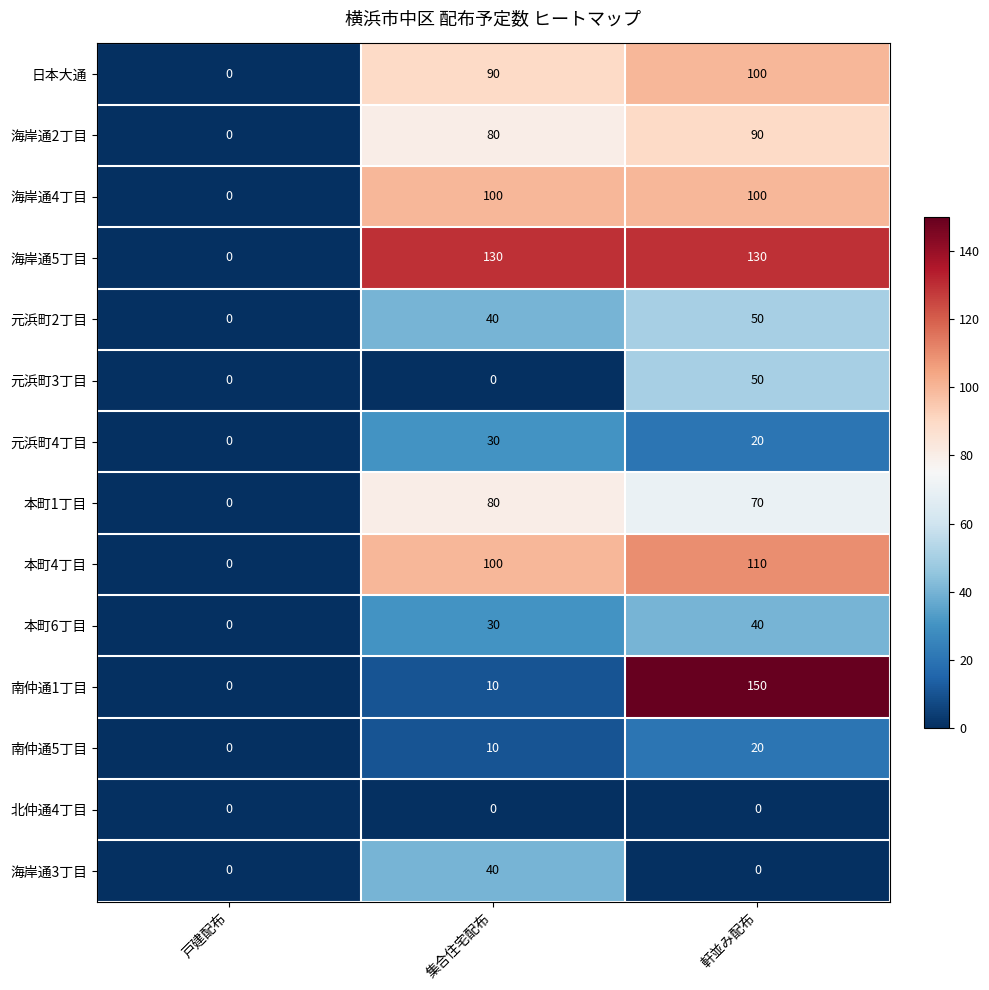

What is the total value across all series at 軒並み配布?

930